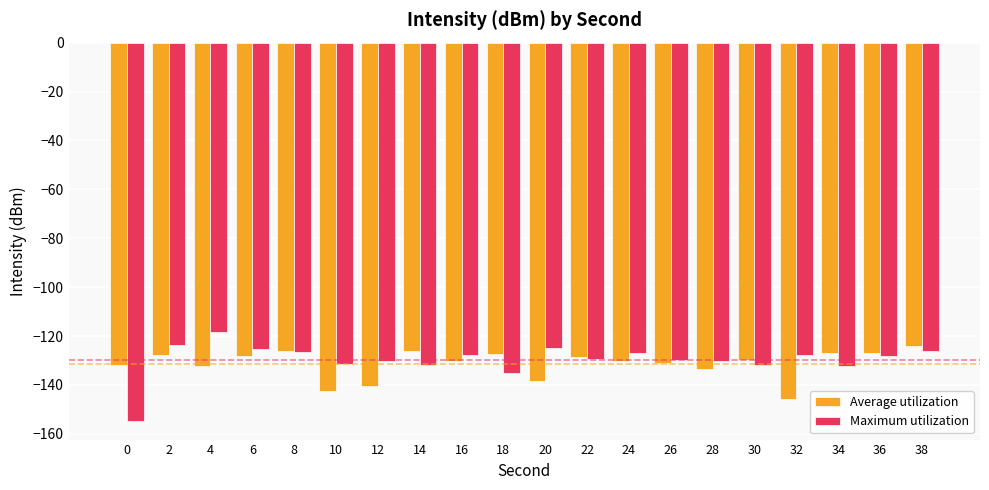

At which label does Average utilization first exceed -129?

2